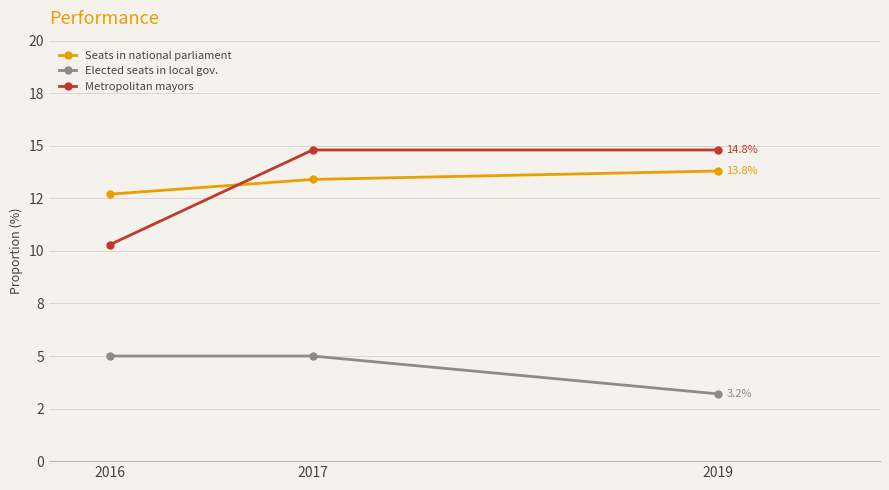

Which series has the largest total across all categories?

Metropolitan mayors